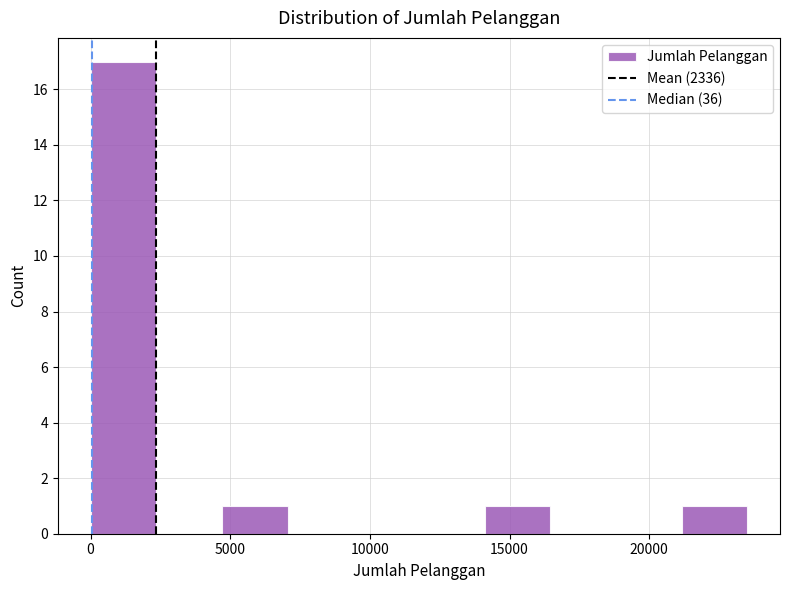

How tall is the bar that spans 14000 to 16500 on the x-axis? Neither the bar edges nor the heights are printed on the chart, so give them approximately, as read against the axes.

1